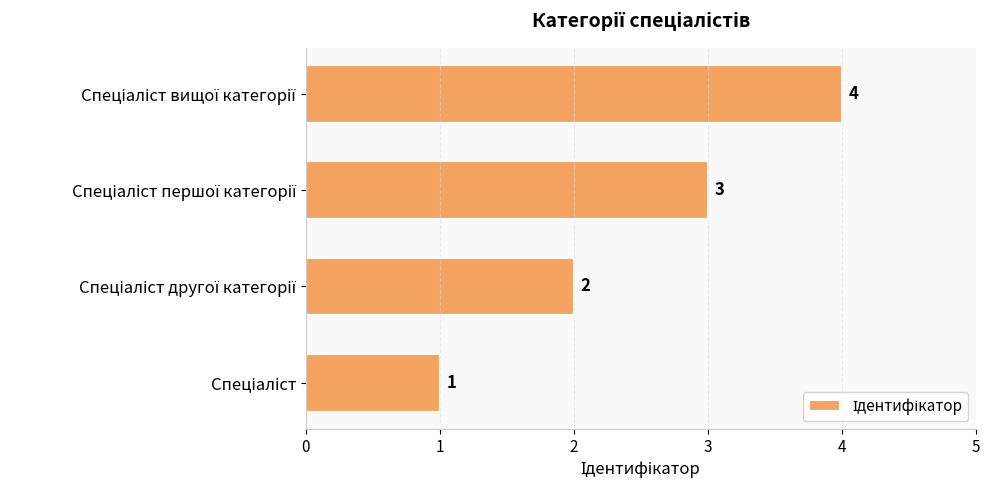

How many values are between 2 and 4?

3